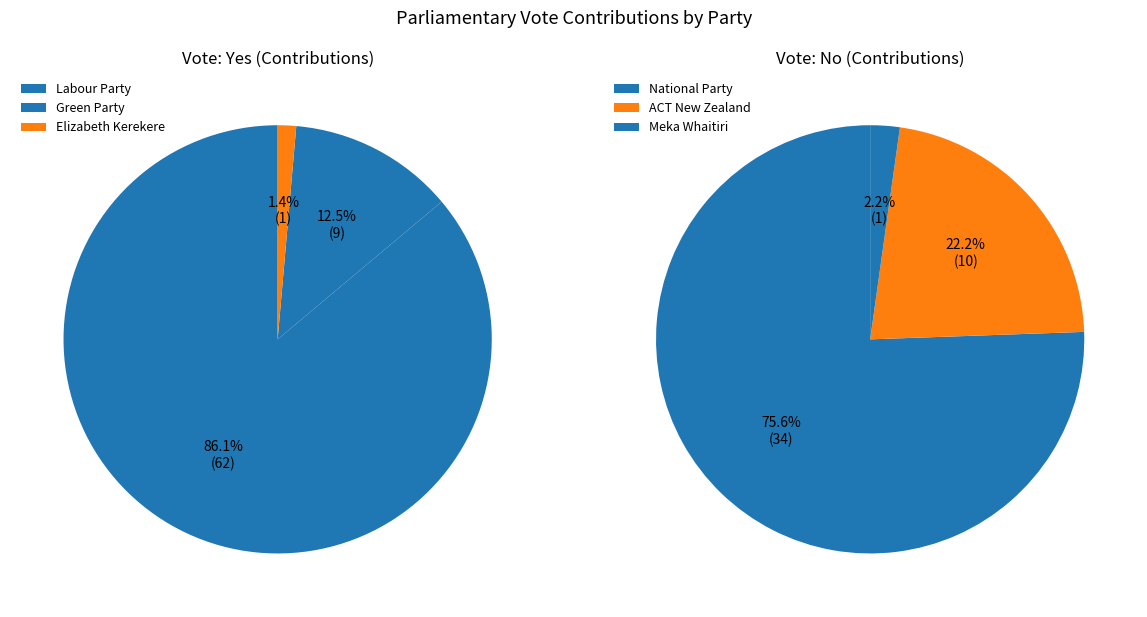

Count the number of slices in the pie.

6